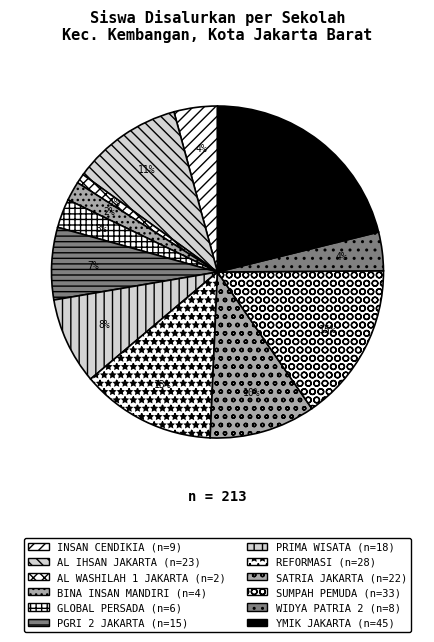

Count the number of slices in the pie.

12